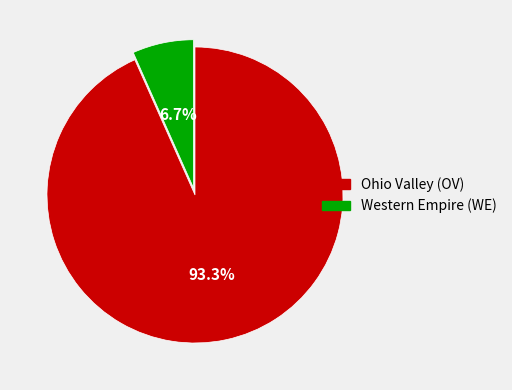

Count the number of slices in the pie.

2